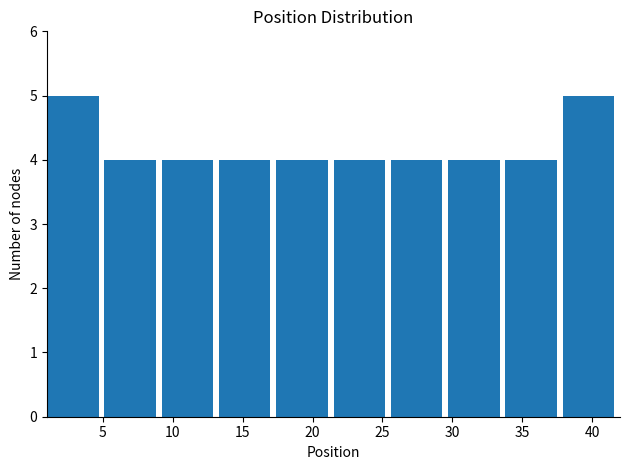

Reading left to right, list every bar in this chart as the range it spans on the x-axis followed by its height. Neither the bar edges nor the heights are printed on the chart, so give them approximately, as read against the axes.

1.0 to 5.1: 5
5.1 to 9.2: 4
9.2 to 13.3: 4
13.3 to 17.4: 4
17.4 to 21.5: 4
21.5 to 25.6: 4
25.6 to 29.7: 4
29.7 to 33.8: 4
33.8 to 37.9: 4
37.9 to 42.0: 5